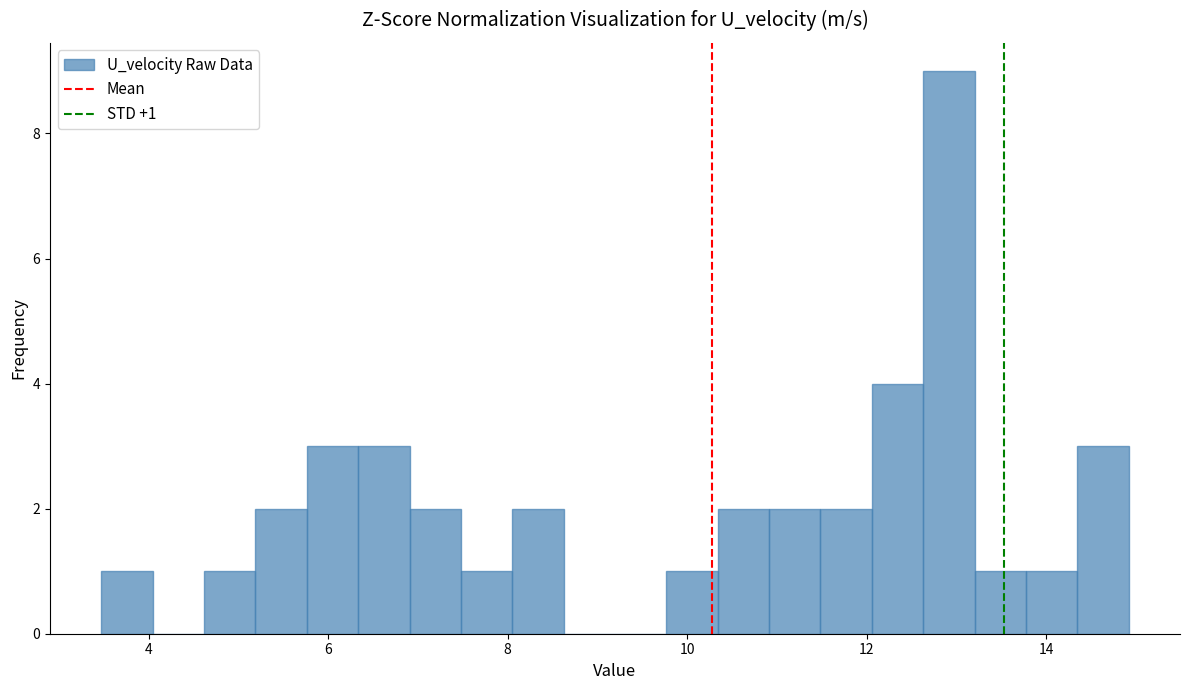

Read against the x-axis, roughly where is the centre of the tallest bar?

13.0